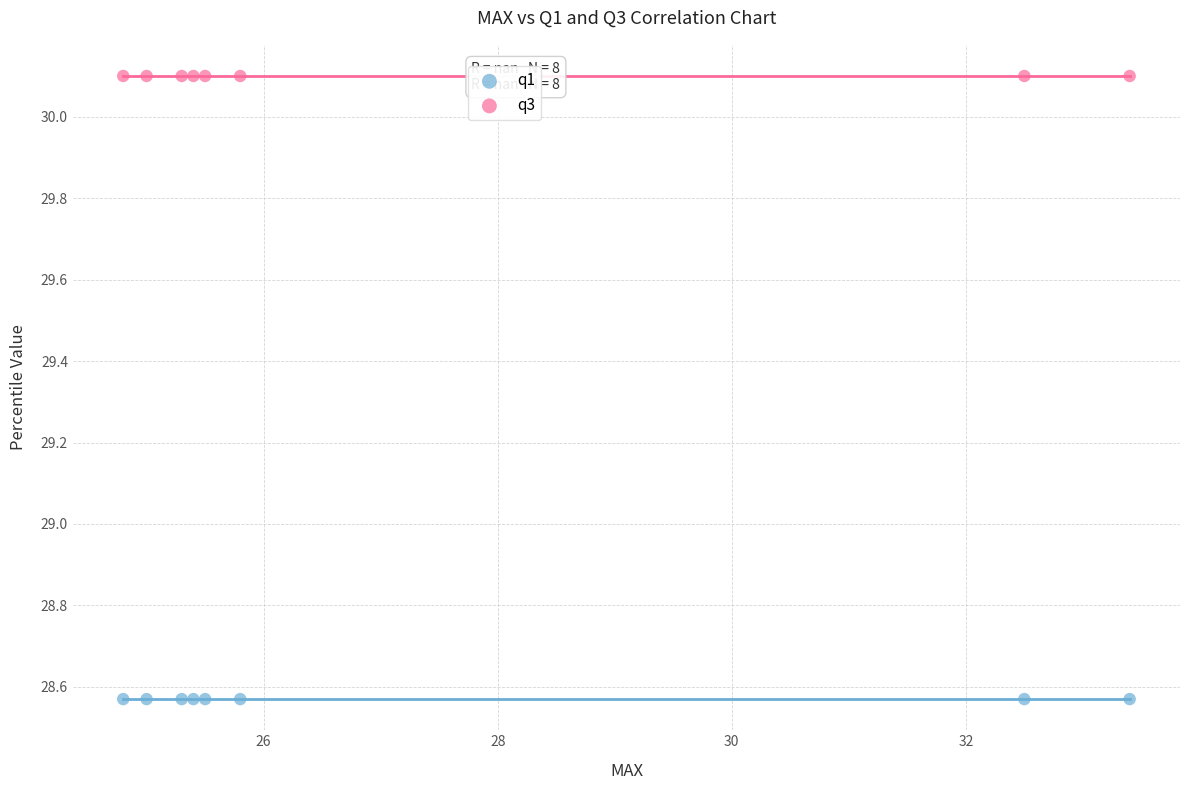

Which series reaches the minimum Y coordinate?

q1